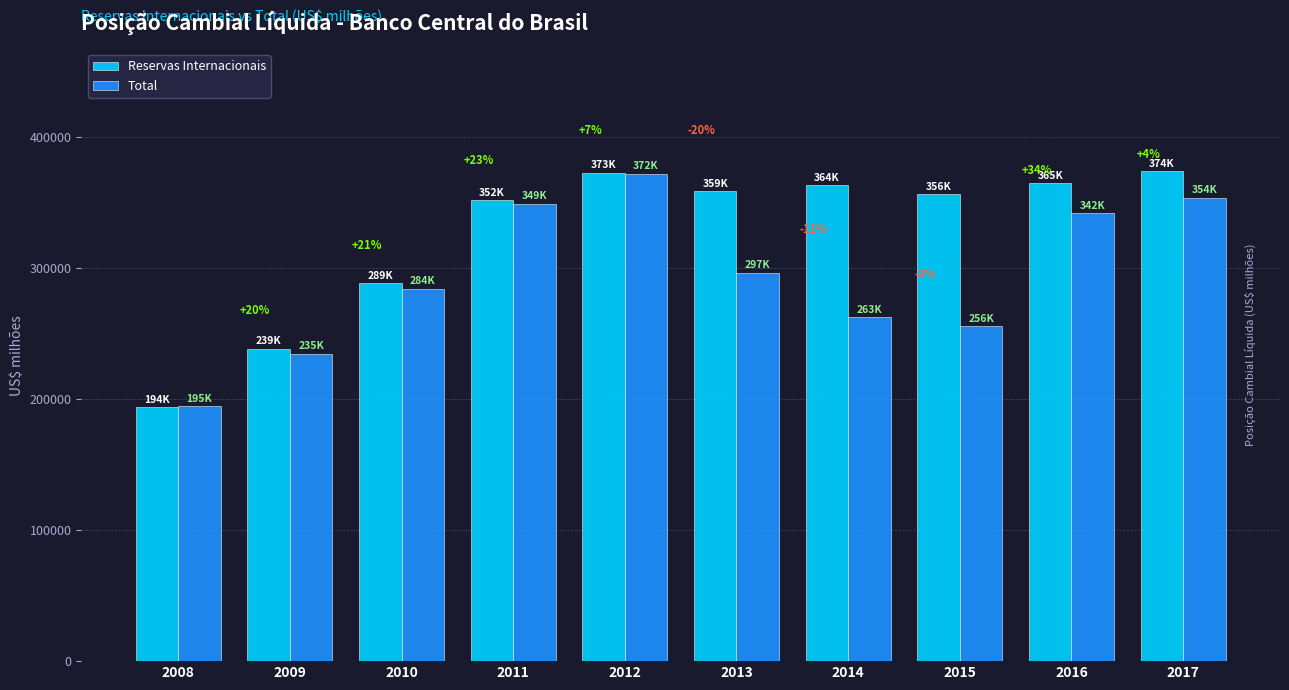

What is the value of the Reservas Internacionais bar at the 8th from the left?

356463.7